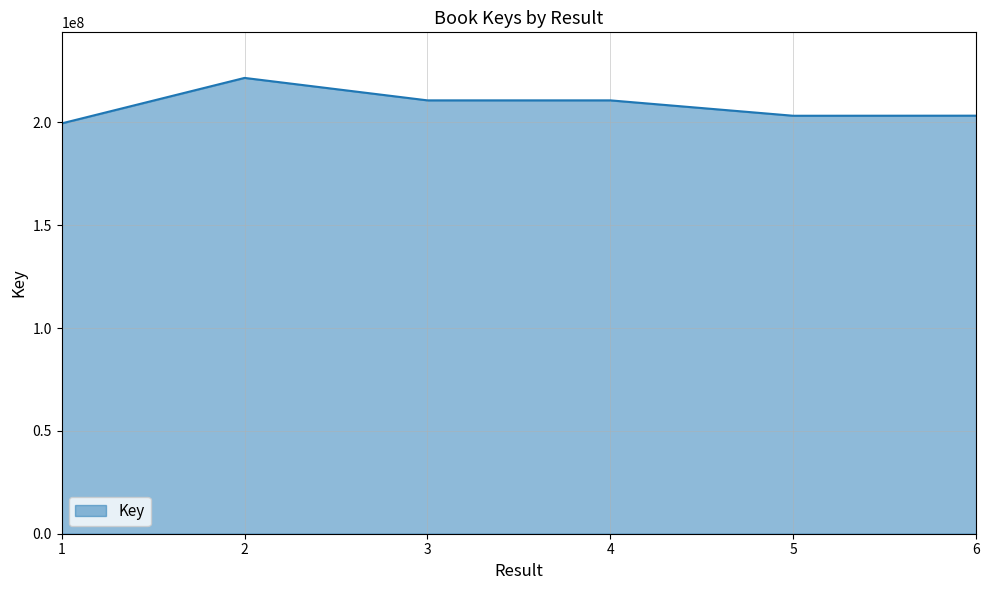

The chart shows a value of 129746166 at 3. True or false?

False